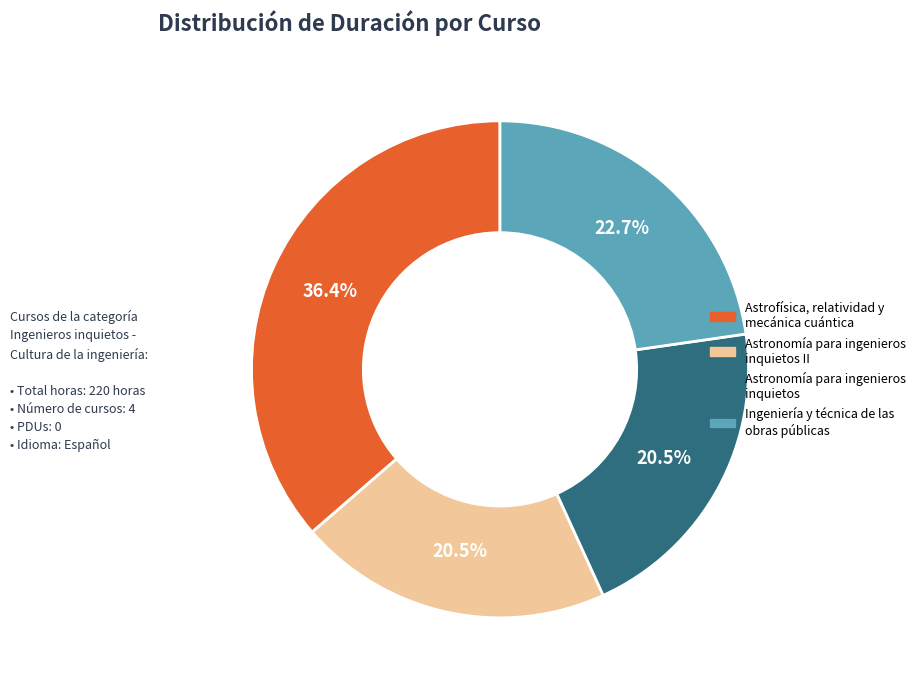

To the nearest percent, what is the difference between the largest and smallest slice percentages?

16%